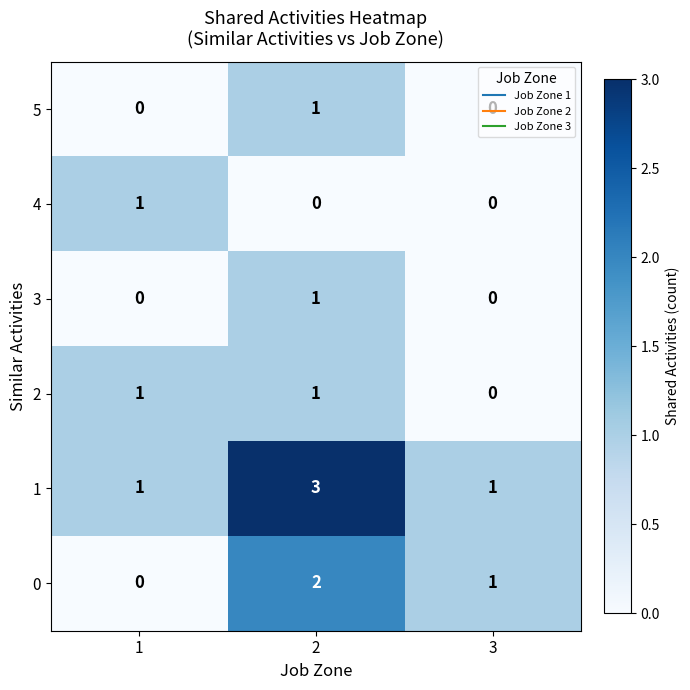

The 4 series shows -1 at 3. True or false?

False